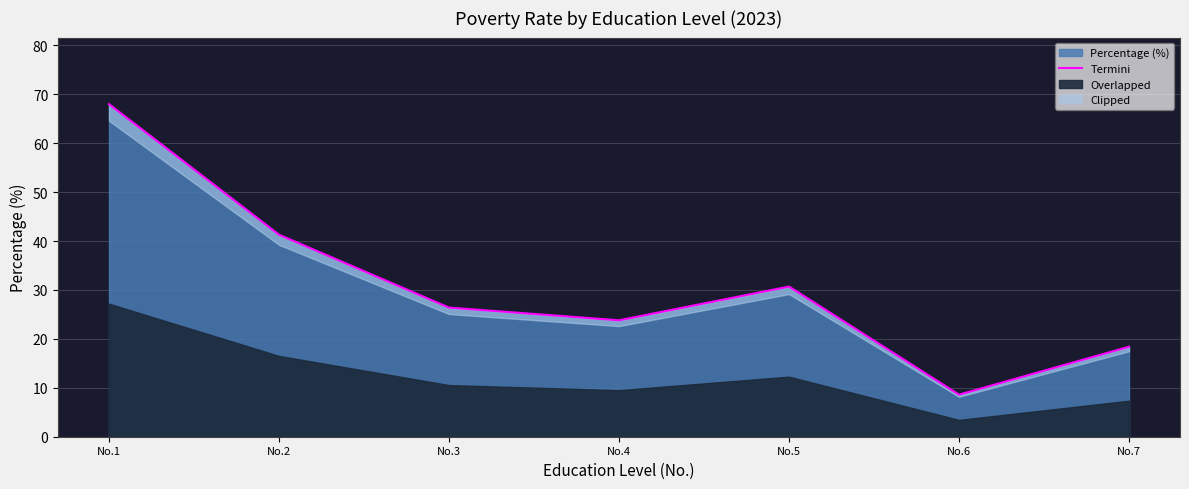

List the labels in order of value, largest first.

No.1, No.2, No.5, No.3, No.4, No.7, No.6